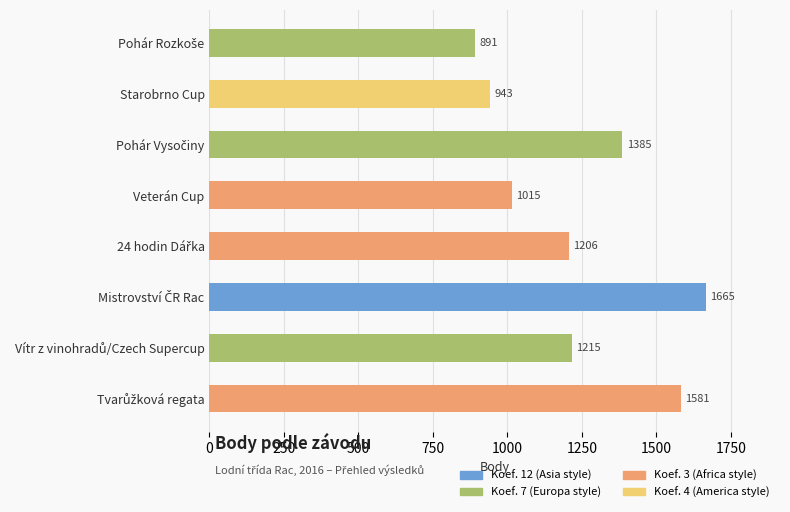

What is the greatest value displayed?

1665